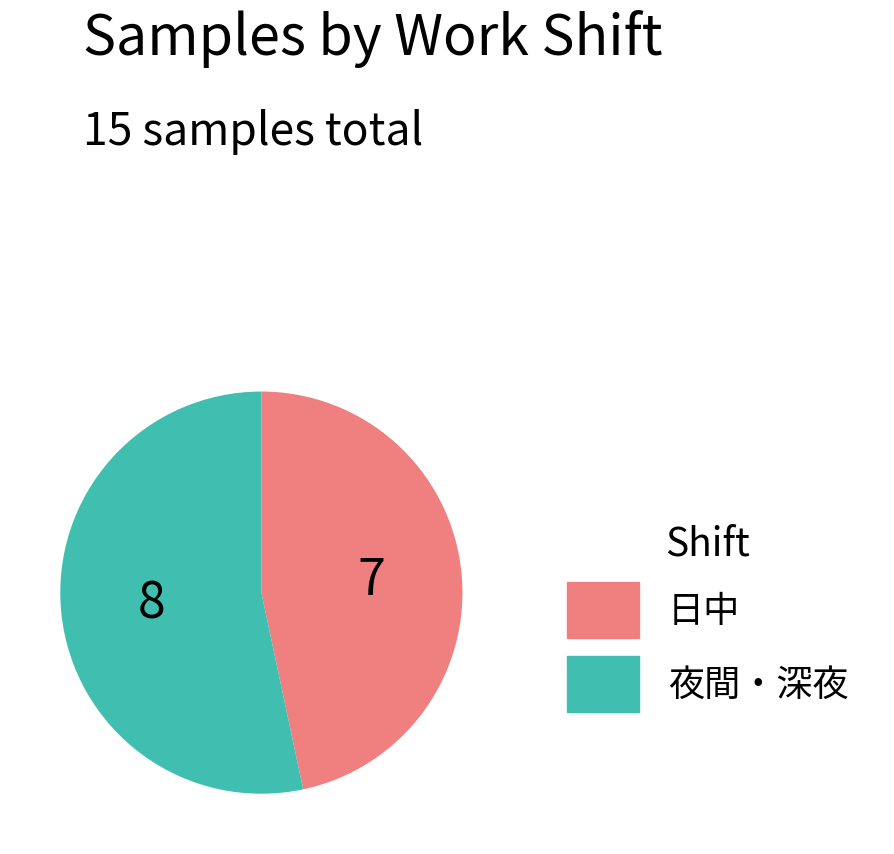

Does any single category account for the majority?

Yes